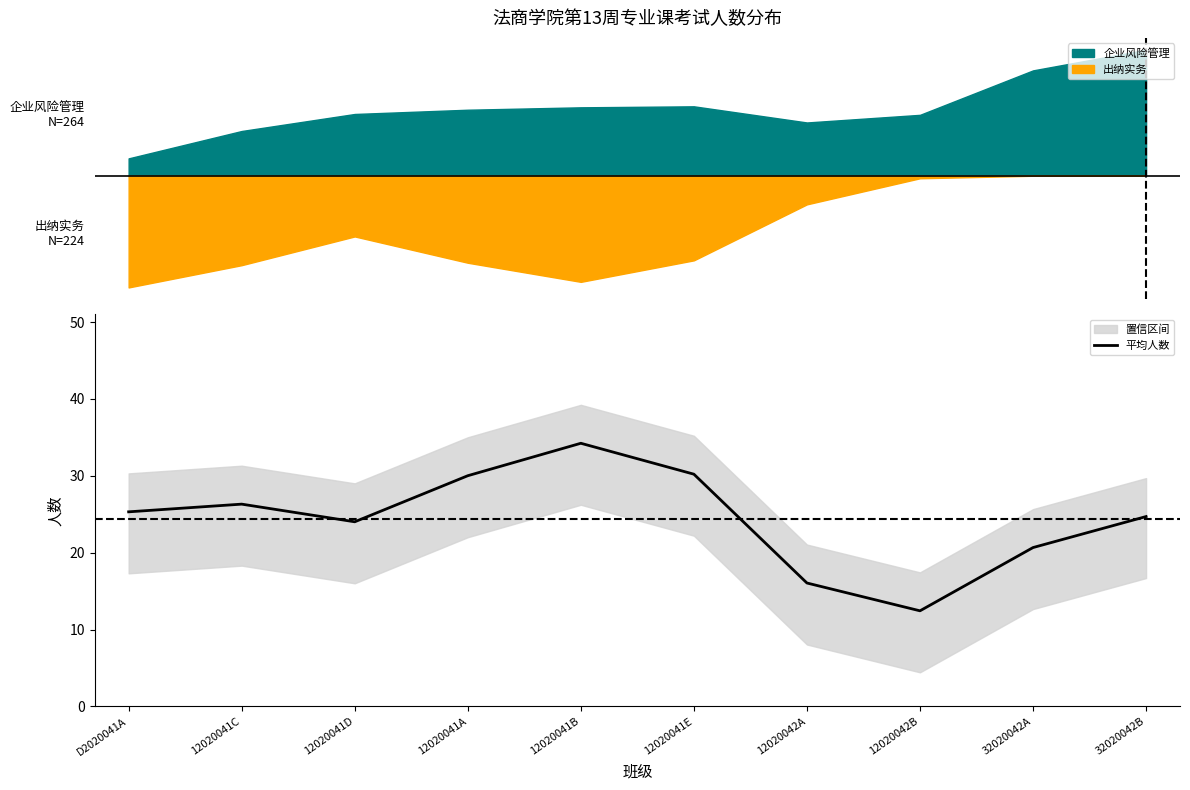

Rank the categories by value from lowest to highest.

12020042B, 12020042A, 32020042A, 12020041D, 32020042B, D2020041A, 12020041C, 12020041A, 12020041E, 12020041B